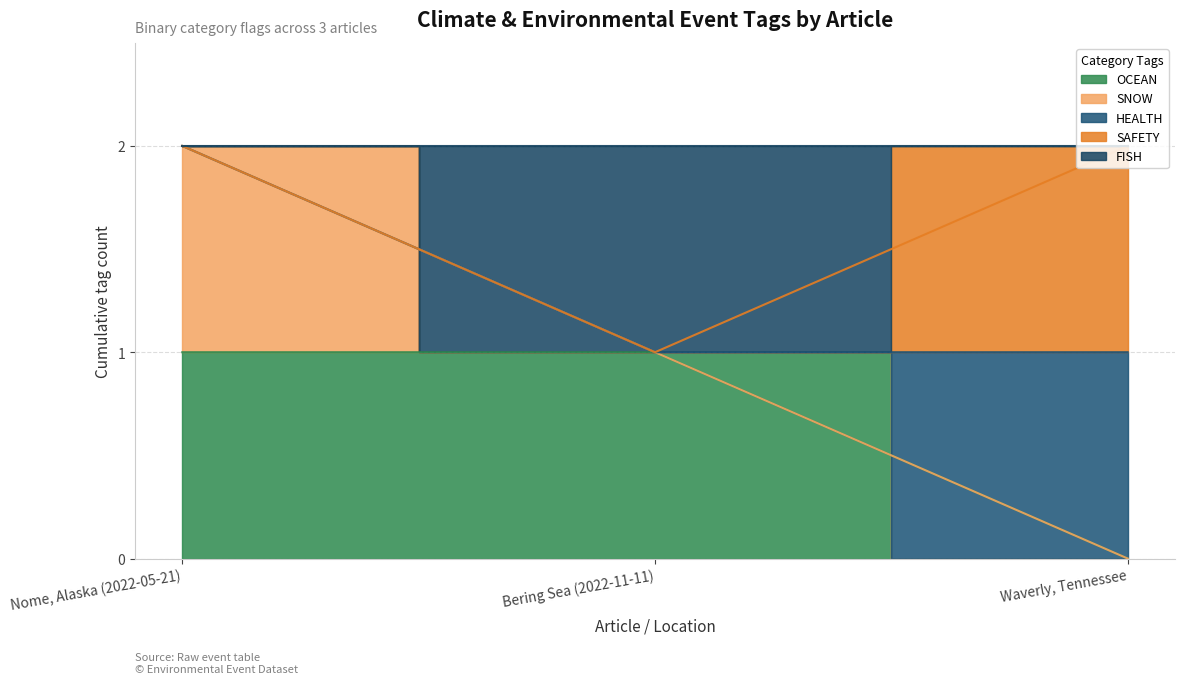

Is it true that FISH equals 2 at Waverly, Tennessee?

True